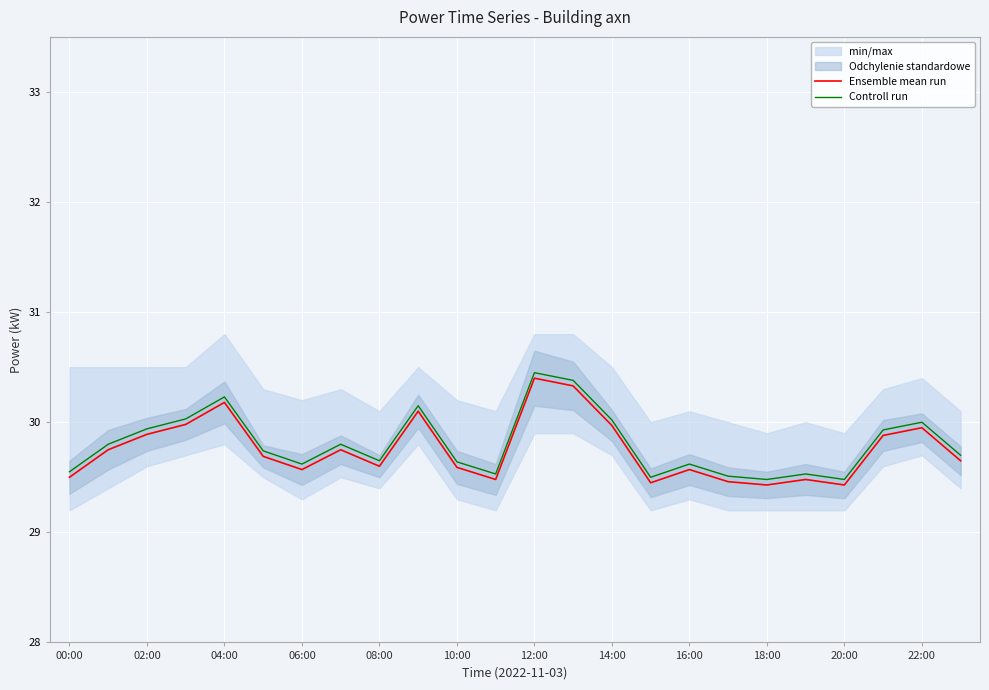

True or false: Controll run has a value of 29.6 at 00:00.

True